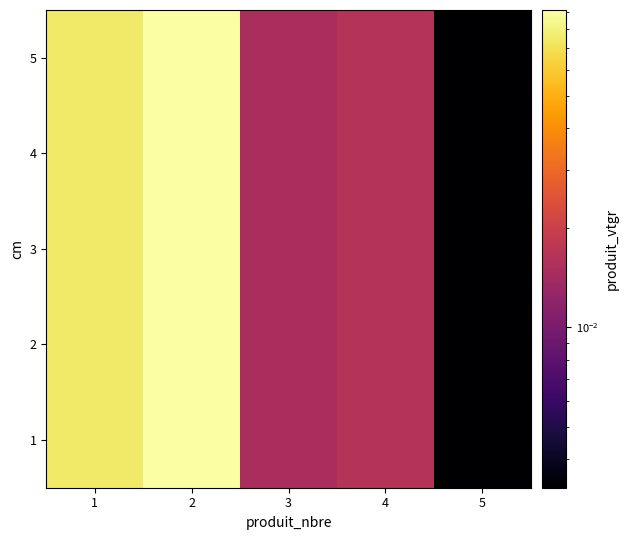

Which series has the largest total across all categories?

1